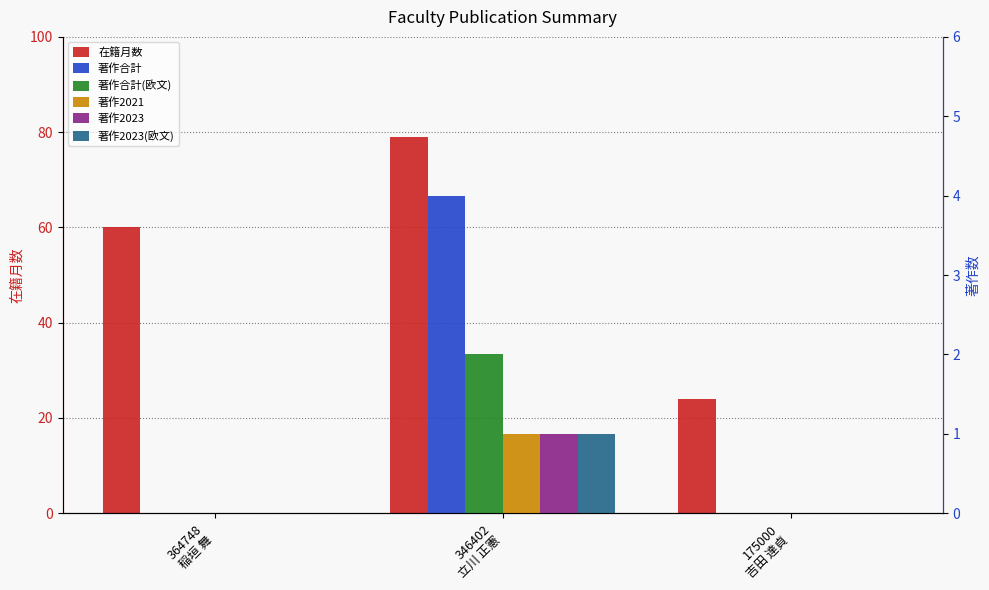

At how many categories does at least one series exceed 54?

2